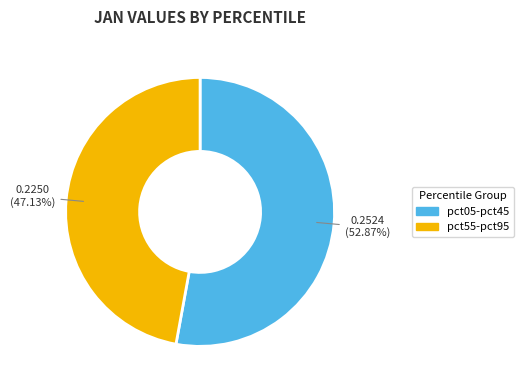

Does any single category account for the majority?

Yes